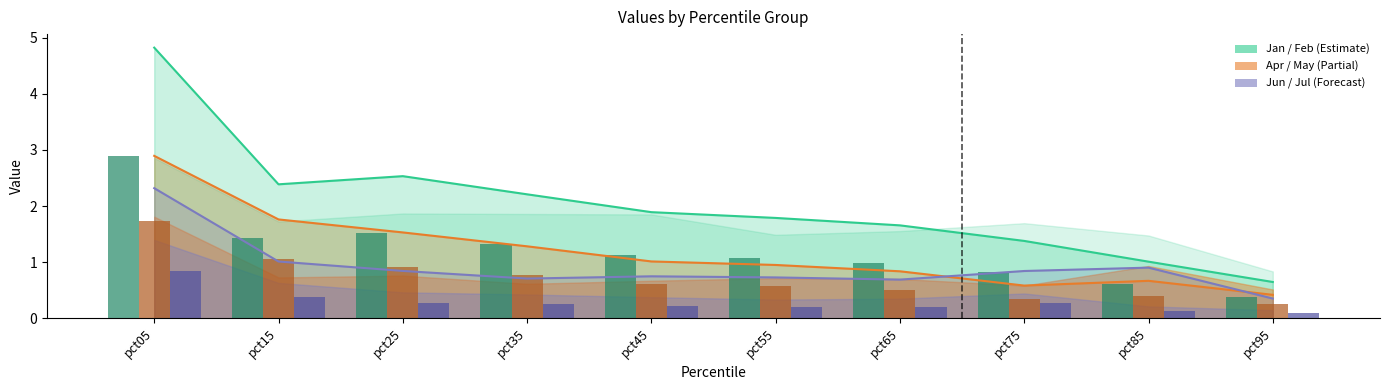

What is the spread (max minus min) of values at pct35?

1.5